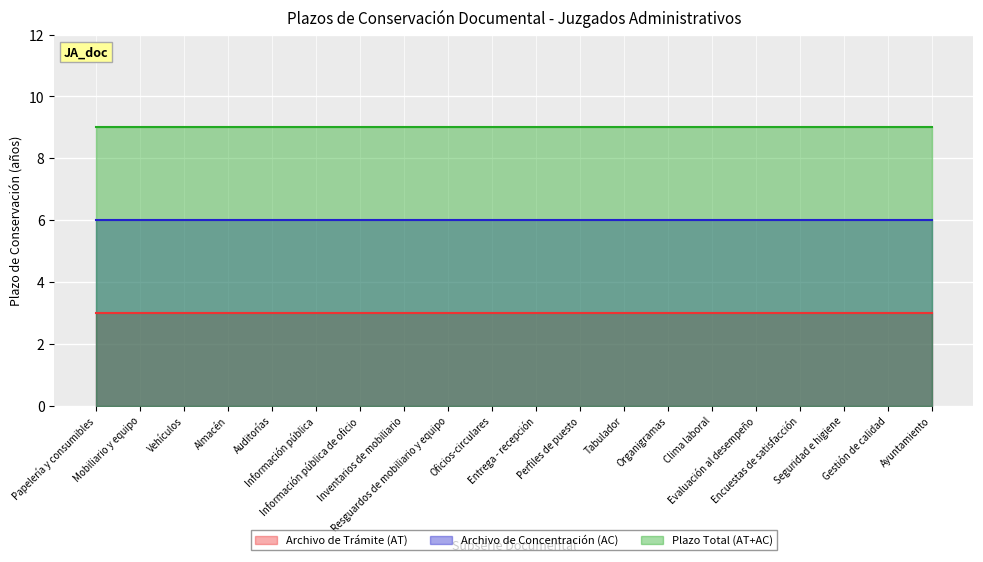

Reading left to right, what are all the values shown in this chart?

Archivo de Trámite (AT): 3	3	3	3	3	3	3	3	3	3	3	3	3	3	3	3	3	3	3	3
Archivo de Concentración (AC): 6	6	6	6	6	6	6	6	6	6	6	6	6	6	6	6	6	6	6	6
Plazo Total (AT+AC): 9	9	9	9	9	9	9	9	9	9	9	9	9	9	9	9	9	9	9	9